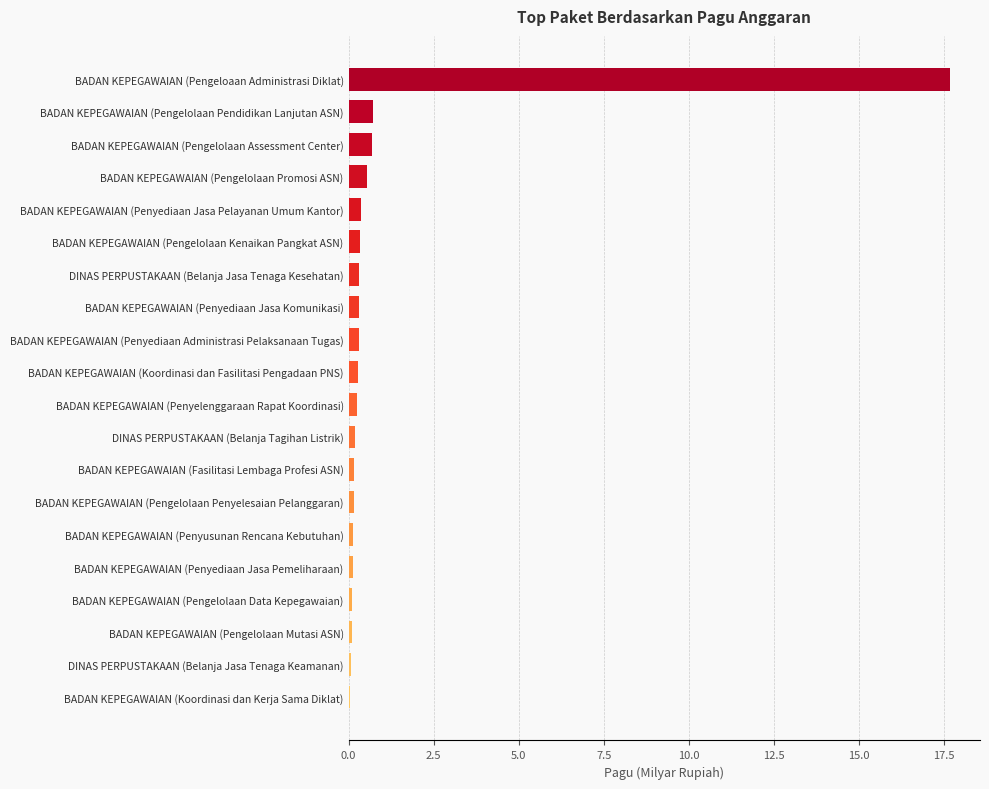

What is the average value?

1.1